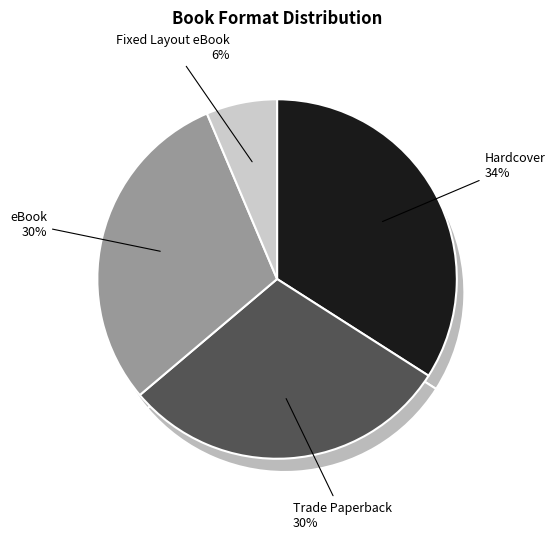

To the nearest percent, what is the difference between the Trade Paperback and Hardcover slice percentages?

4%